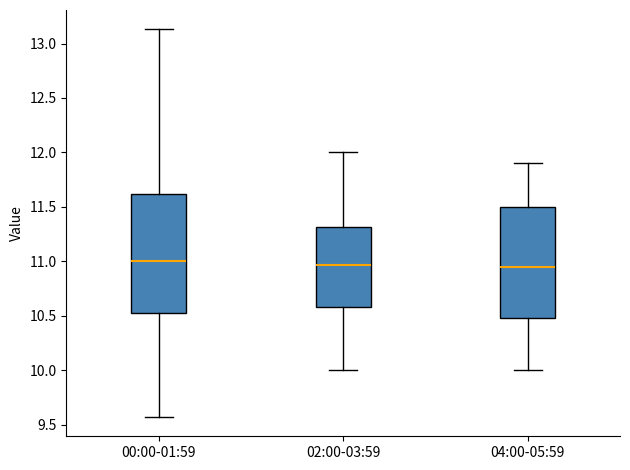

Where is the lower edge of the box for 04:00-05:59 on the y-axis? The values are not printed on the chart, so give them approximately, as read against the axis.

10.50